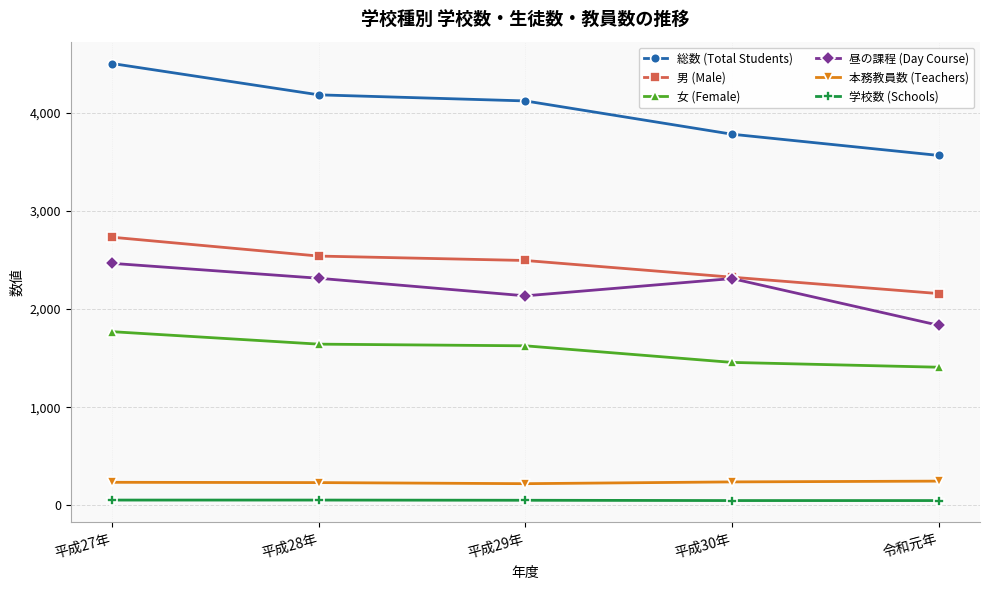

At which category is the sum across all series the highest?

平成27年